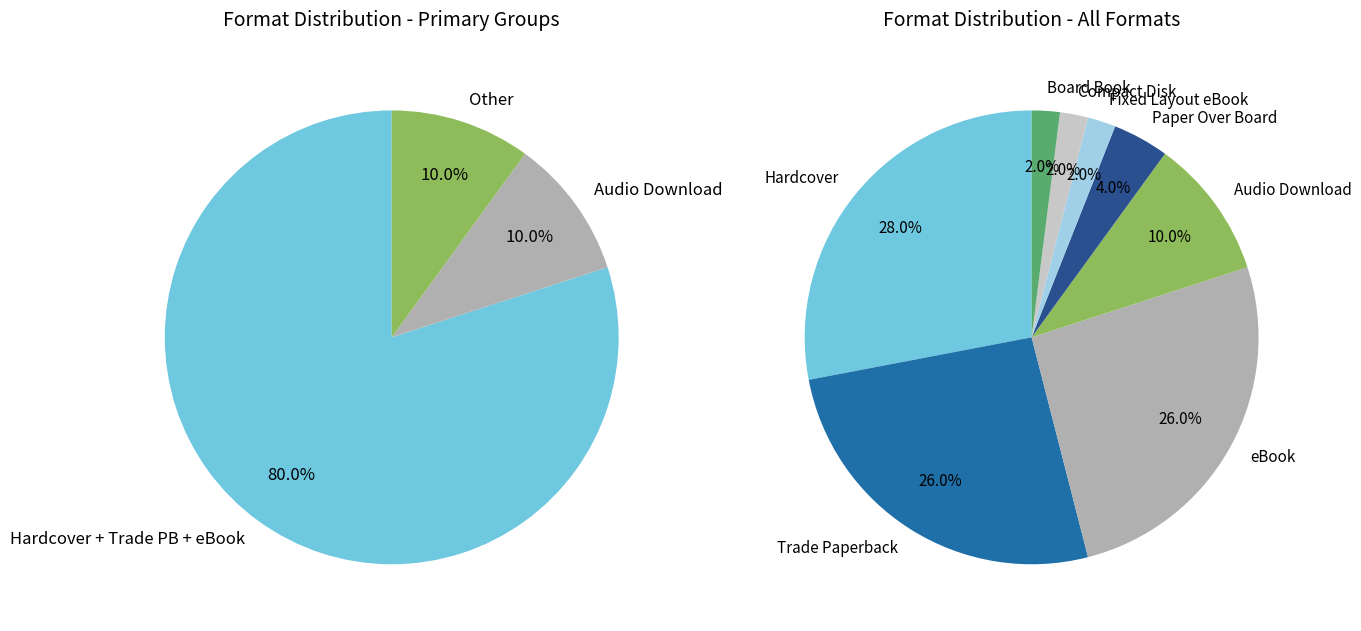

True or false: Paper Over Board accounts for 12% of the total.

False